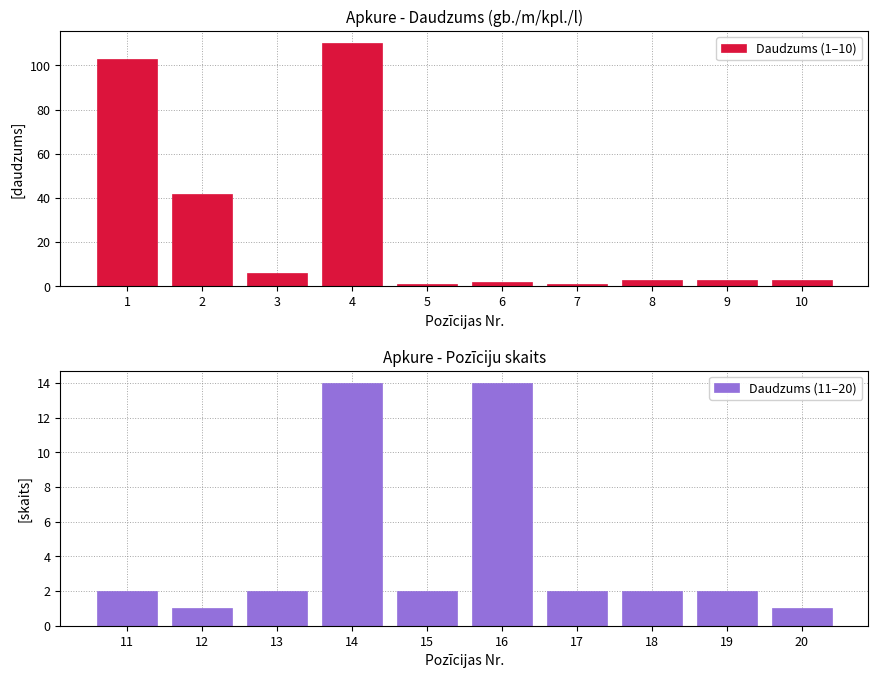

What is the minimum value for Daudzums (1–10)?

1